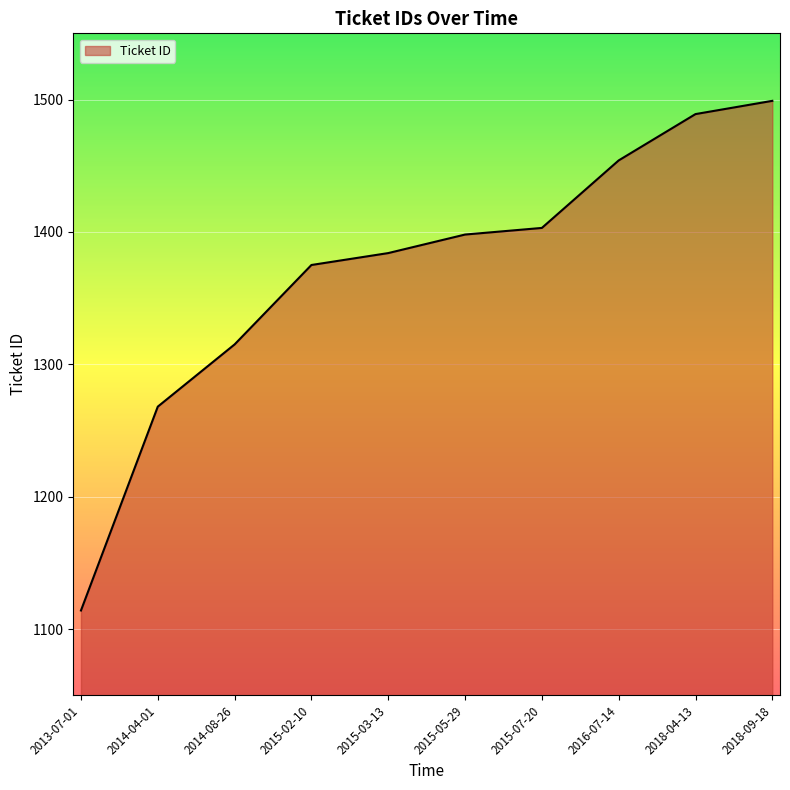

Which label corresponds to the smallest value in the chart?

2013-07-01